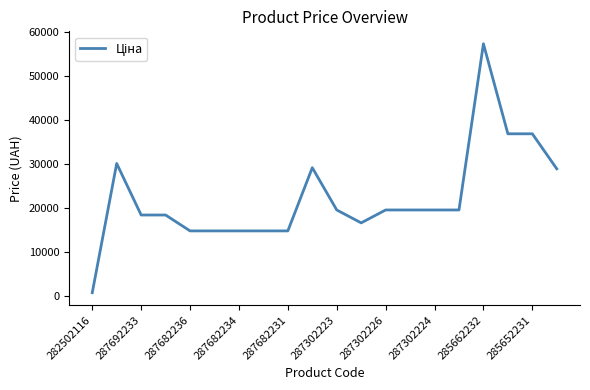

What is the difference between the maximum and minimum values?

56455.9